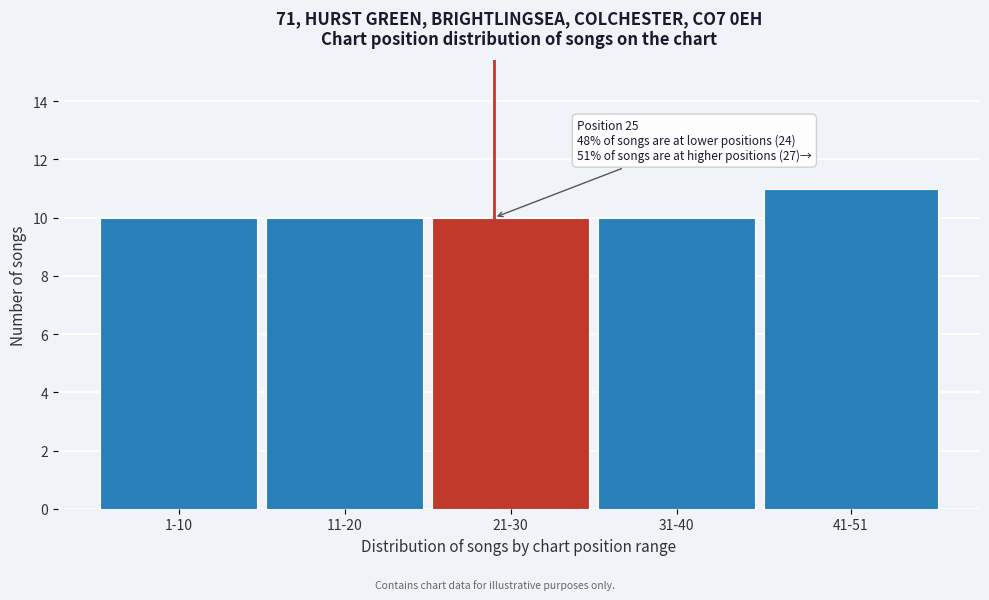

Reading left to right, list all the values displayed in this chart.

1-10=10	11-20=10	21-30=10	31-40=10	41-51=11